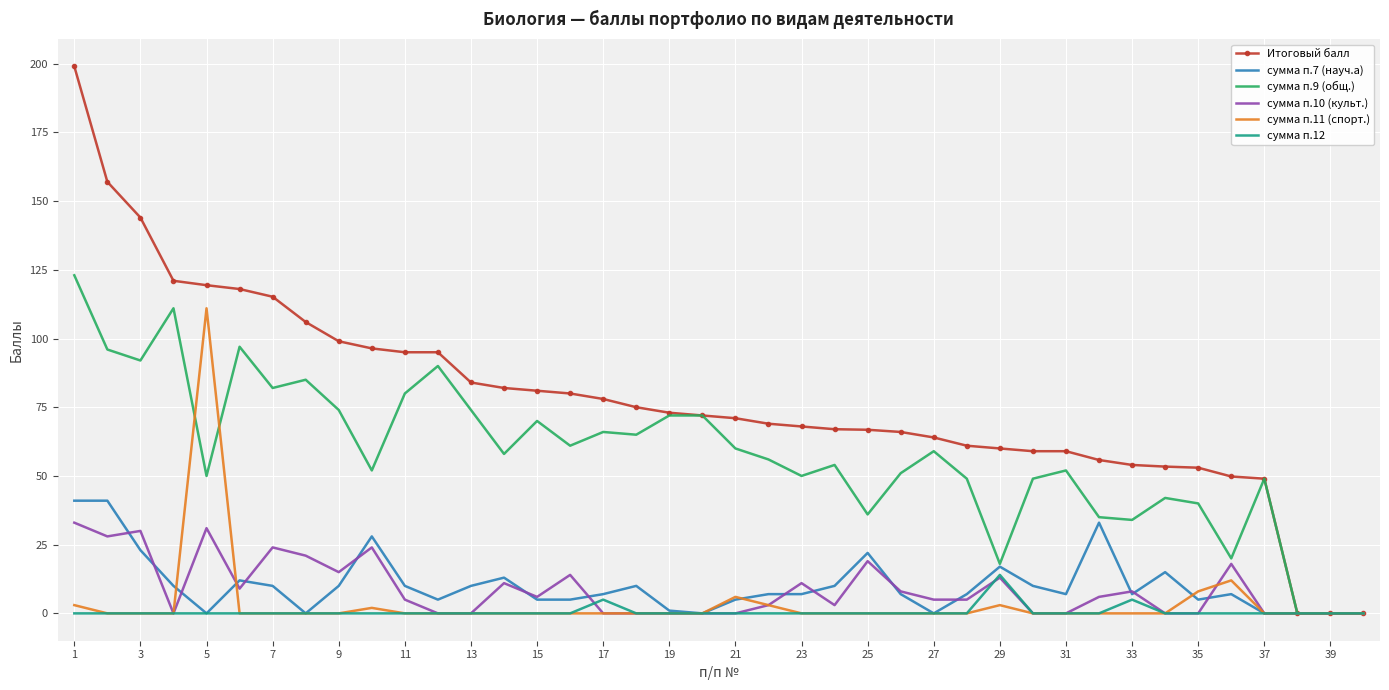

What is the highest value of the Итоговый балл series?

199.0